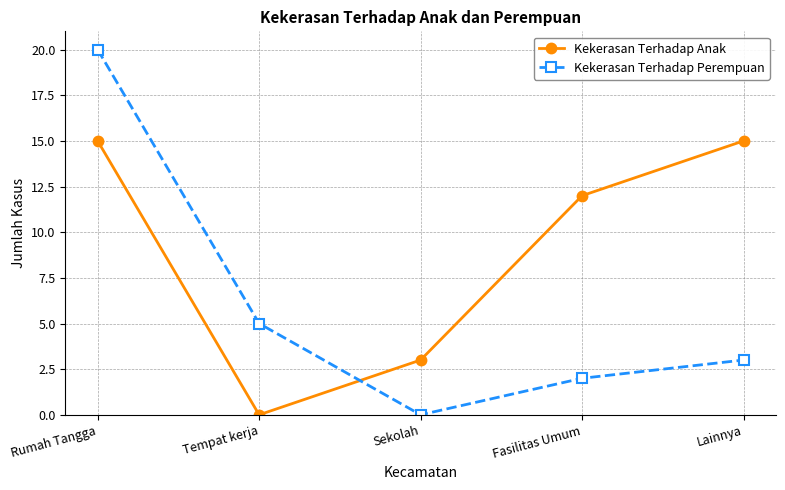

At which label does Kekerasan Terhadap Perempuan reach its peak?

Rumah Tangga